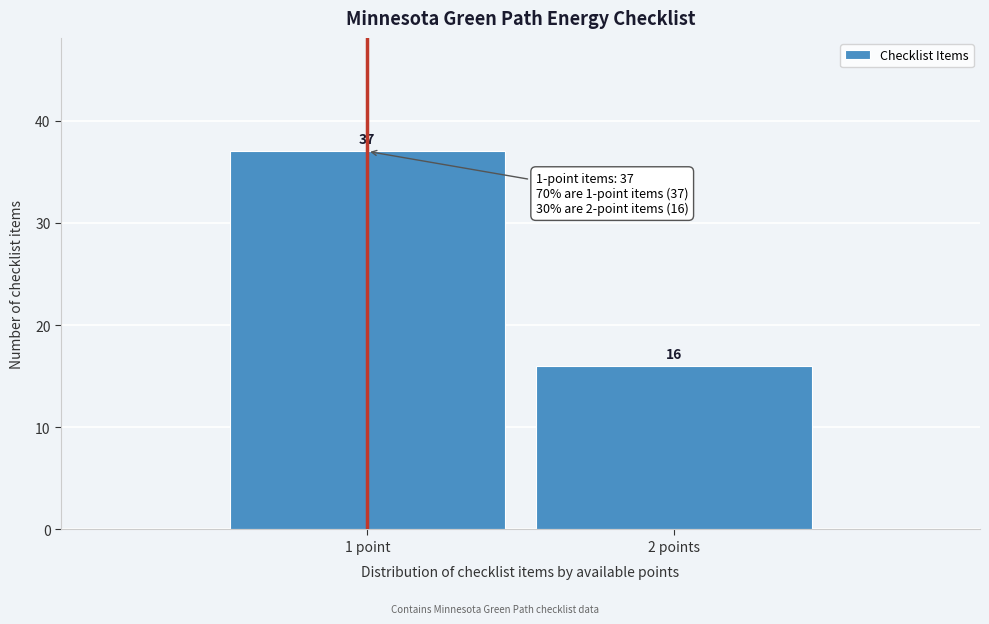

Reading left to right, transcribe all the data shown in this chart.

1 point=37	2 points=16